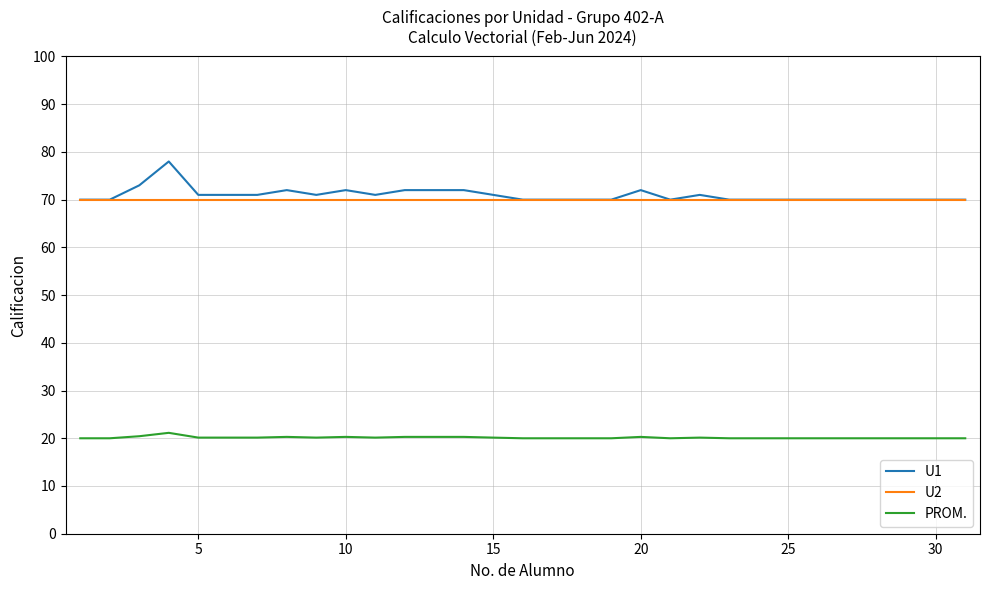

True or false: PROM. has more than 0 interior local peaks.

True